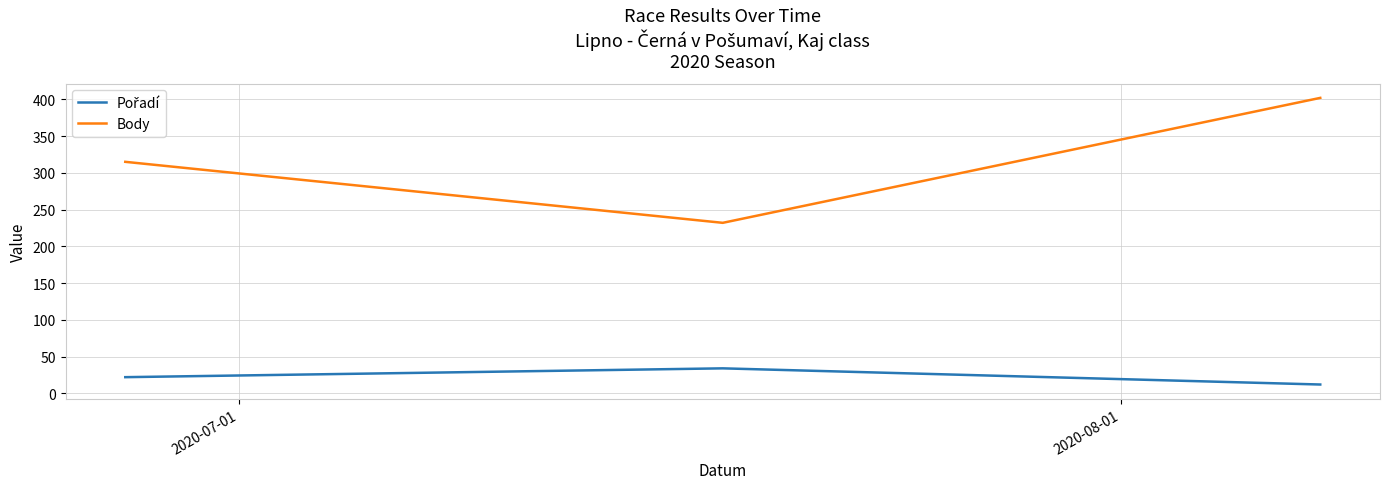

At how many categories does at least one series exceed 70?

3